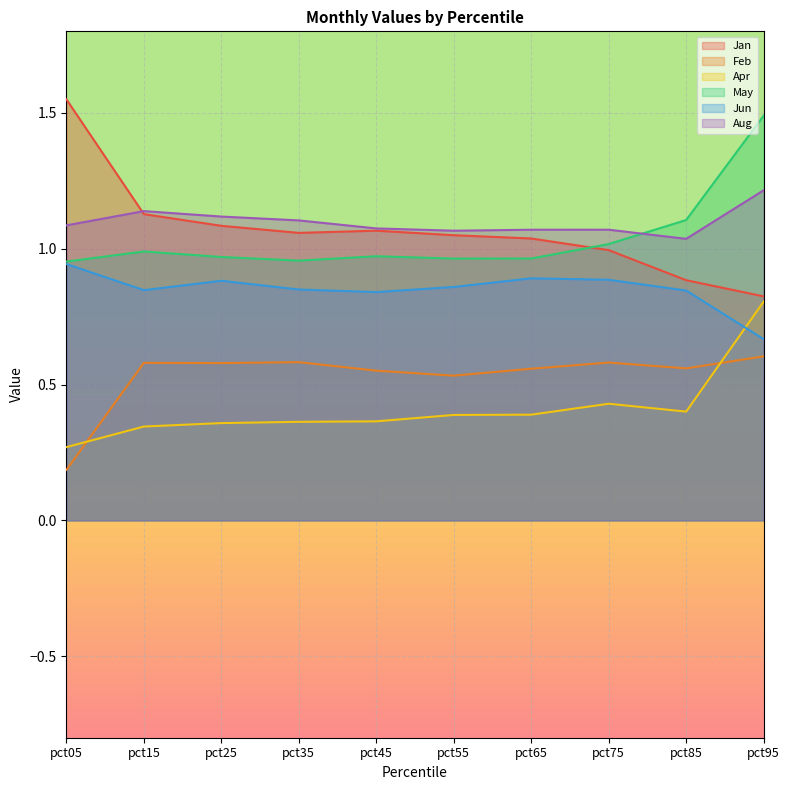

True or false: Aug has a value of 1.1 at pct25.

True